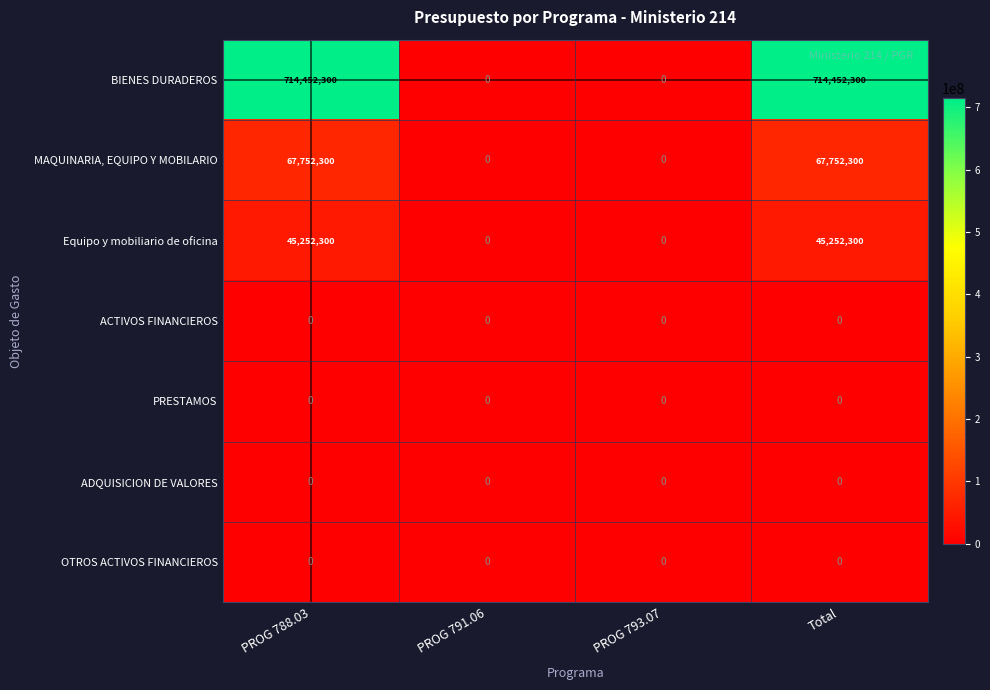

How many distinct data groups are displayed?

7